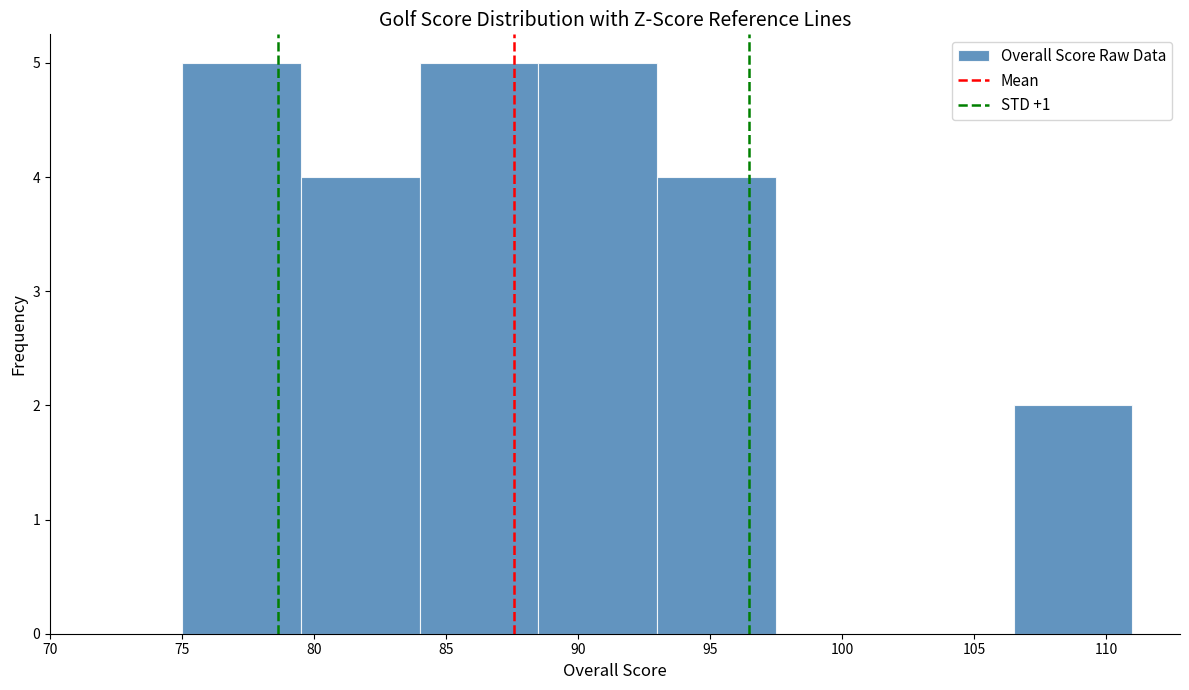

How tall is the bar that spans 75.0 to 79.5 on the x-axis? The values are not printed on the chart, so give them approximately, as read against the axis.

5